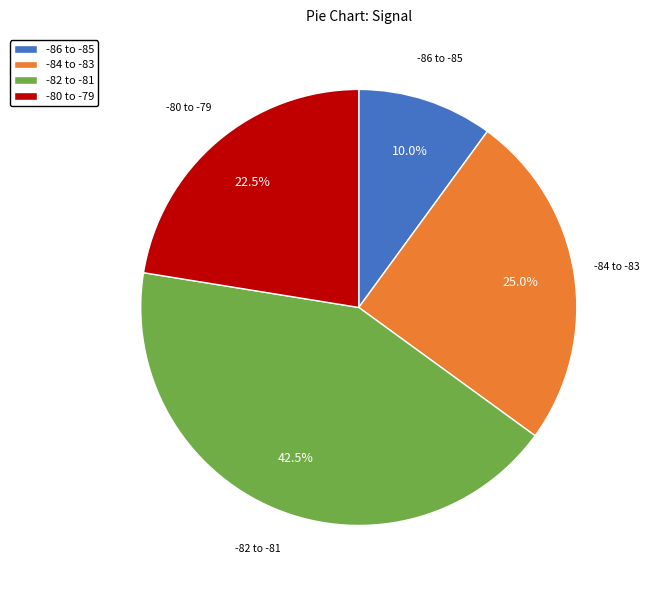

Between -80 to -79 and -84 to -83, which is larger?

-84 to -83